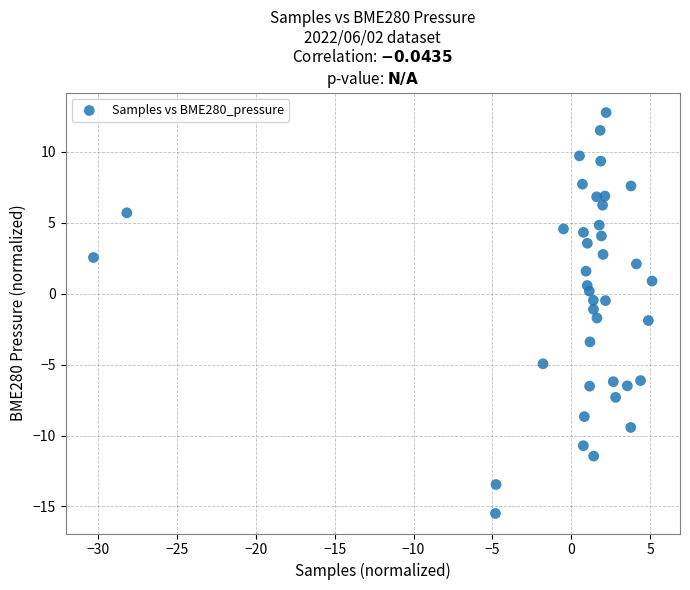

What is the range of X values (max minus min)?

35.4